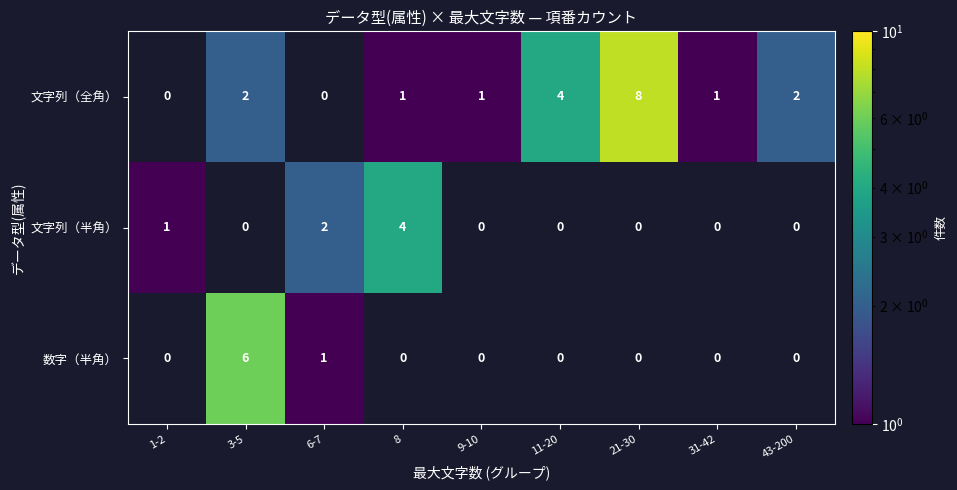

The value of 数字（半角） at 3-5 is 3. True or false?

False